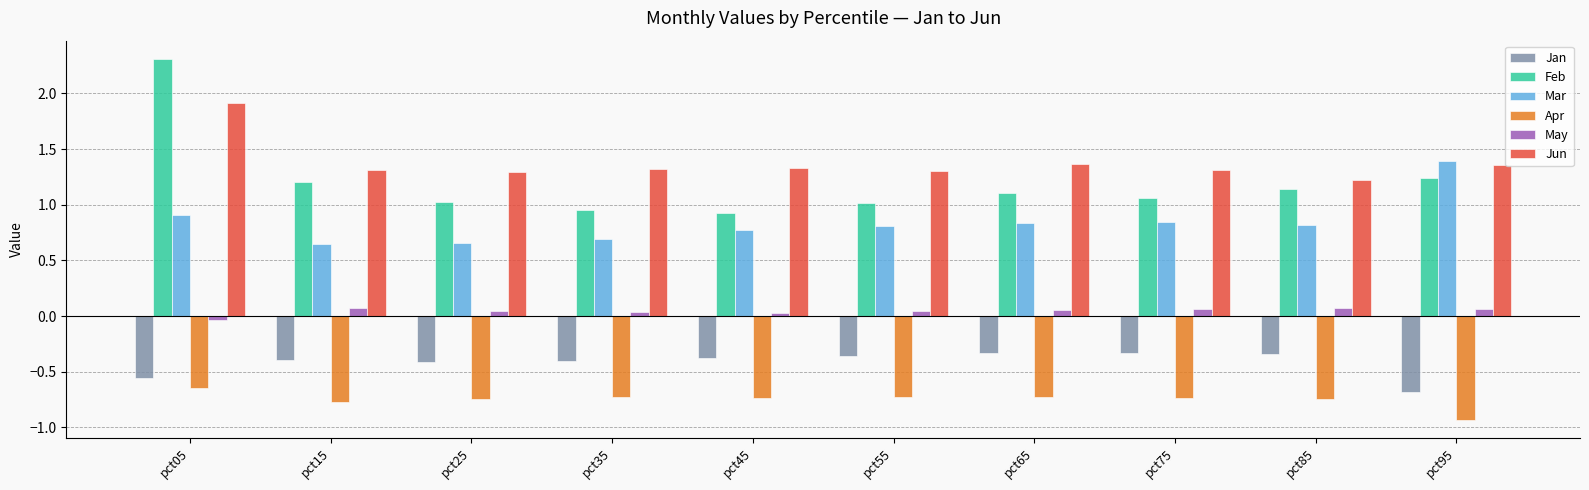

At which category is the sum across all series the highest?

pct05